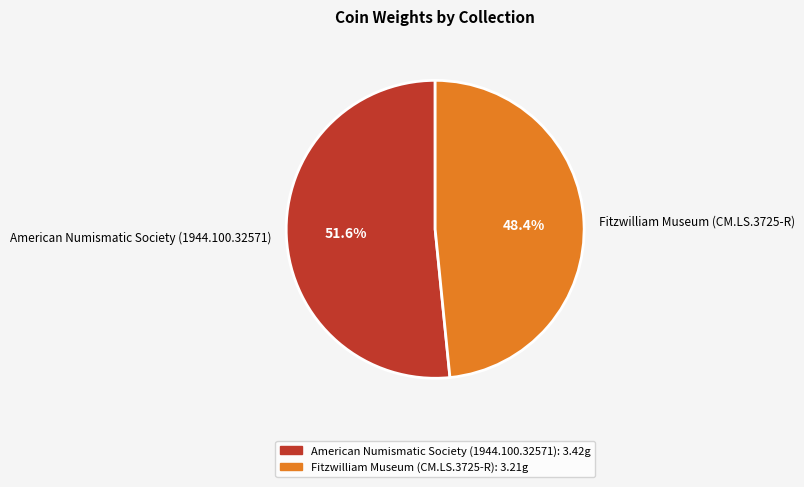

To the nearest percent, what is the average slice percentage?

50%